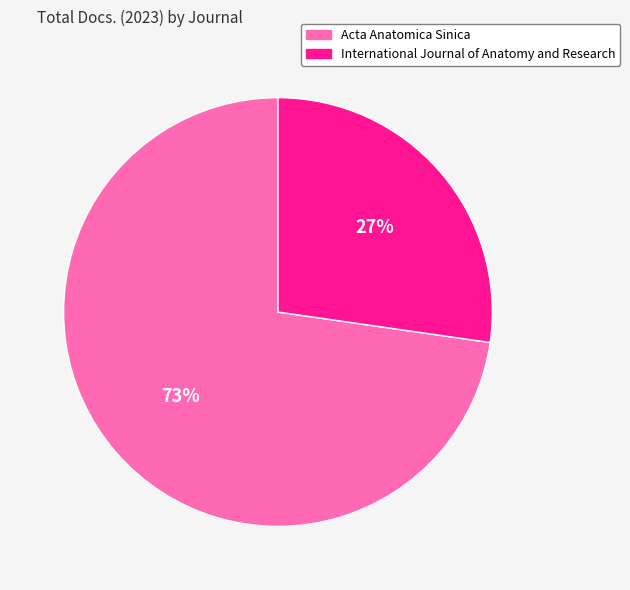

Which slice is the smallest?

International Journal of Anatomy and Research